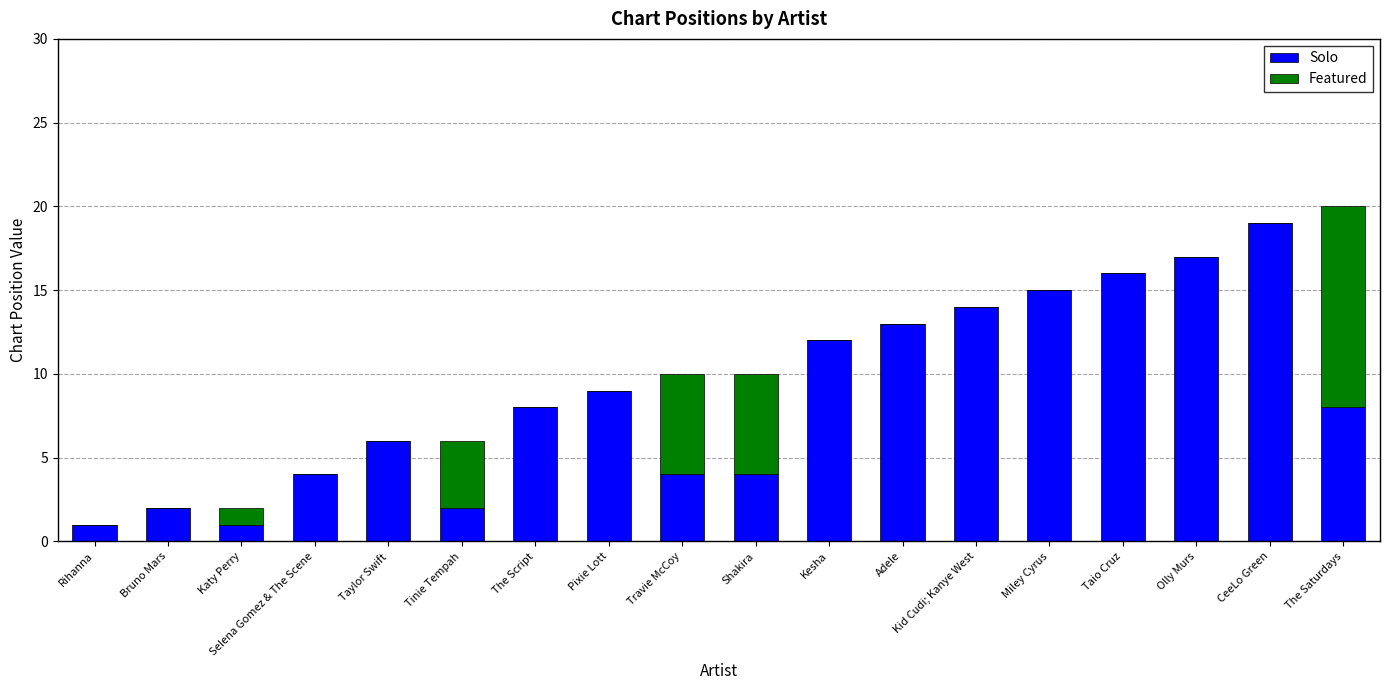

Which category has the highest value in the Solo series?

CeeLo Green